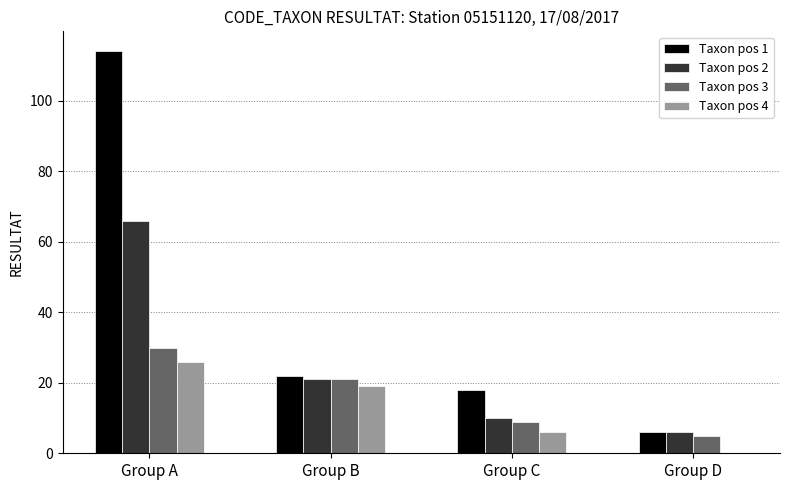

Which series has the largest range (max minus min)?

Taxon pos 1